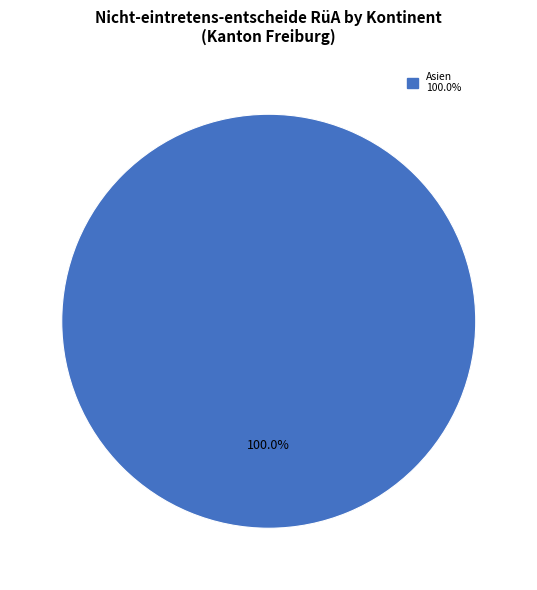

Does any single category account for the majority?

Yes